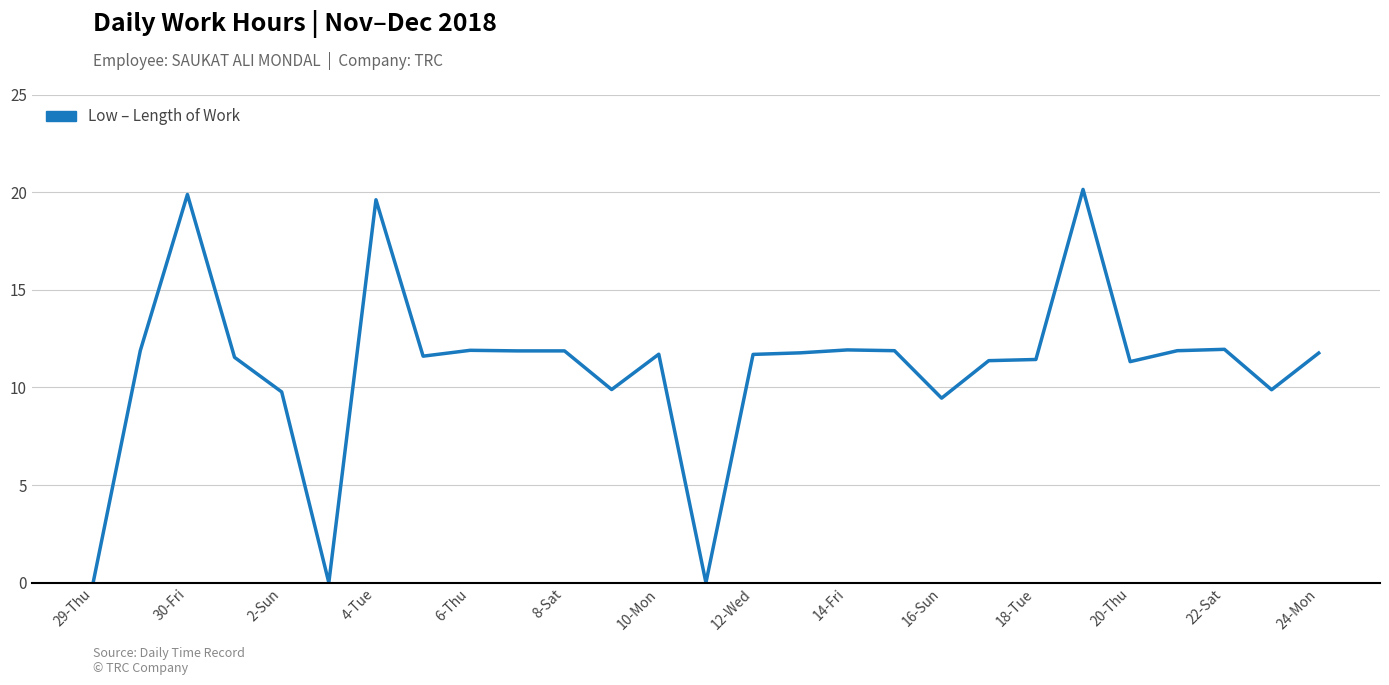

What is the difference between the maximum and minimum values?

20.1